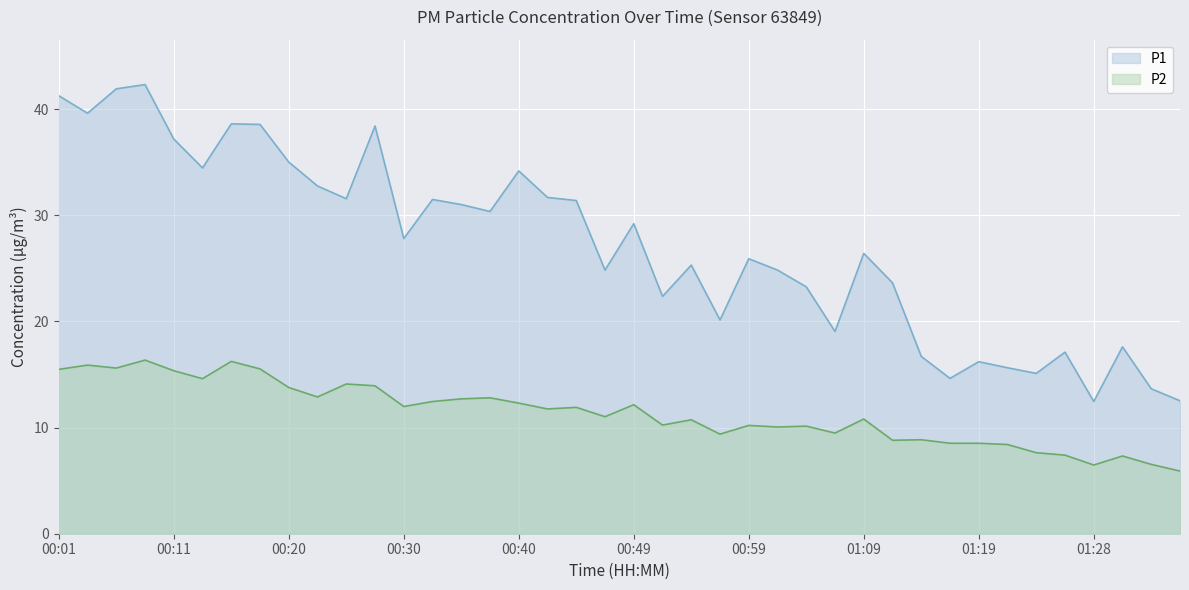

What is the minimum value for P2?

5.9